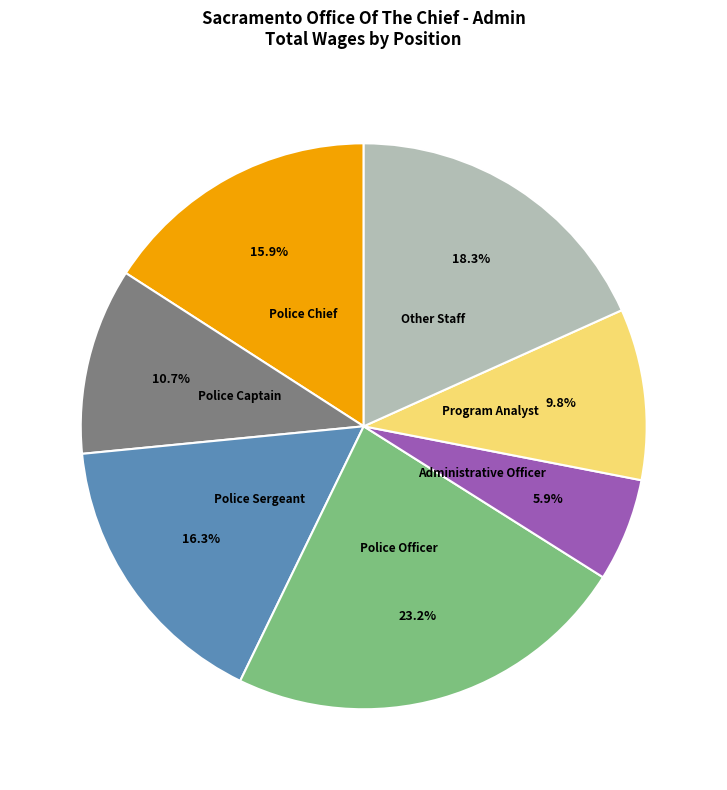

To the nearest percent, what is the difference between the largest and smallest slice percentages?

17%